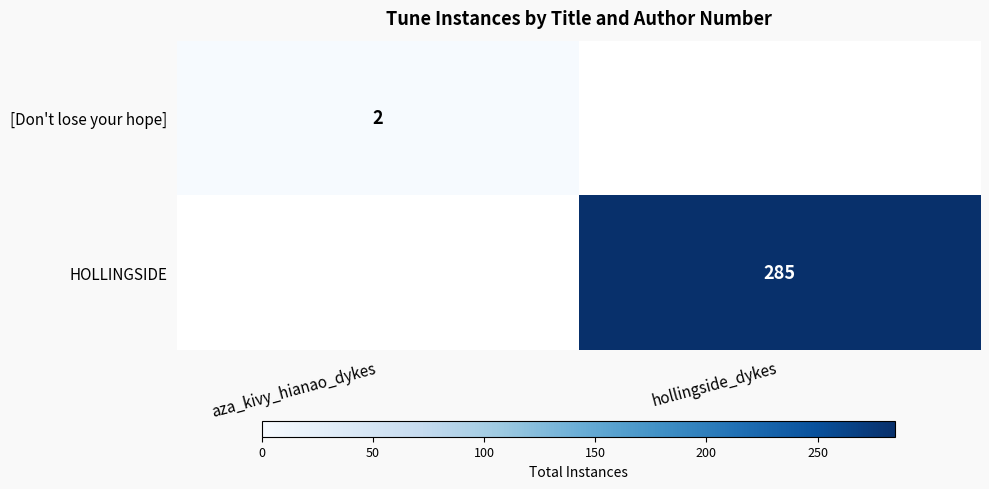

Which category has the highest value in the HOLLINGSIDE series?

hollingside_dykes